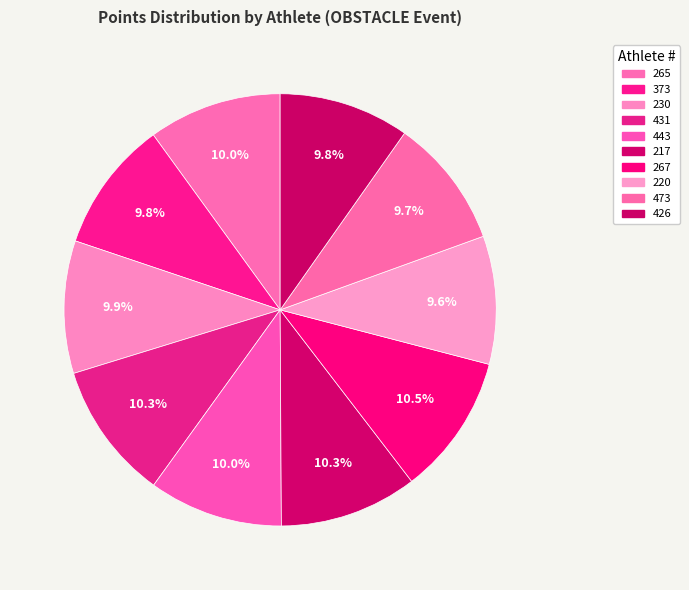

Does 373 represent more than half of the total?

No